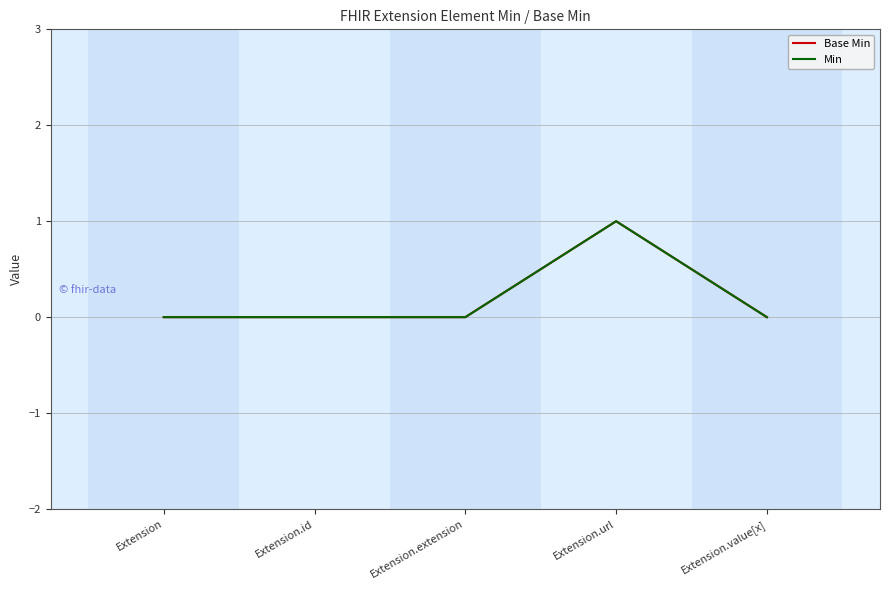

What is the label of the 1st point from the left?

Extension